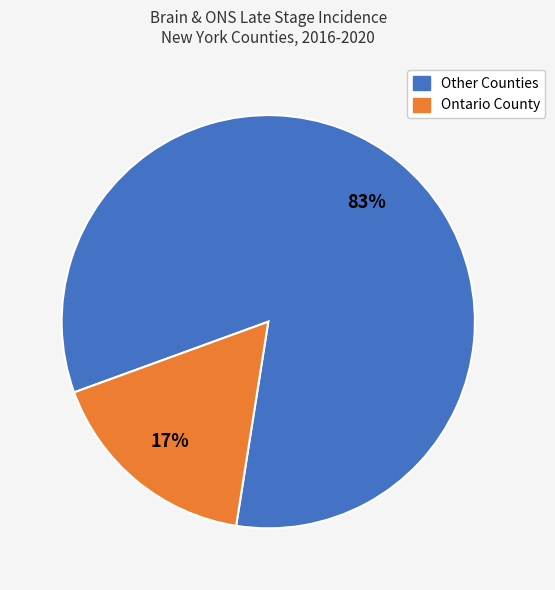

Is there a majority slice in this chart?

Yes